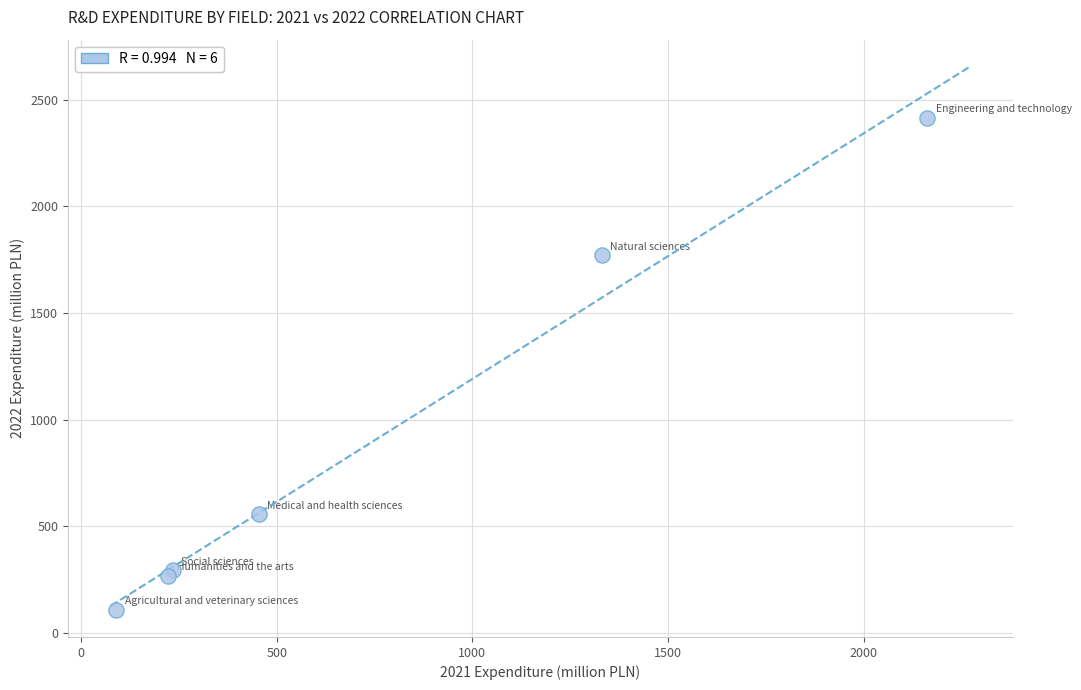

What Y value in the scatter plot is closest to 1261?

1769.7